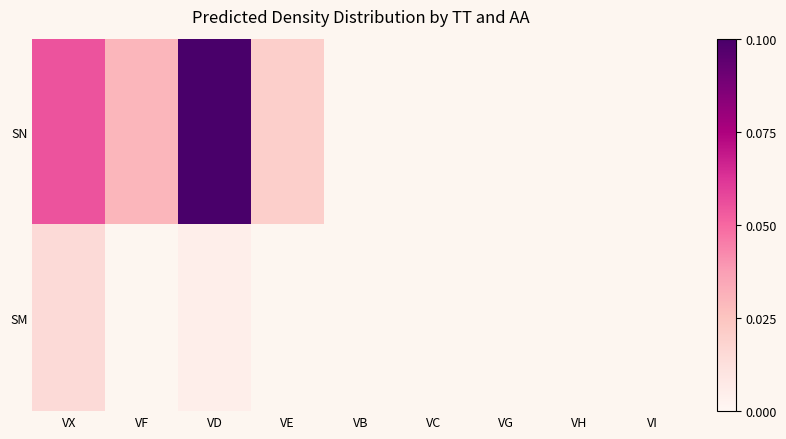

At how many categories does at least one series exceed 0?

4